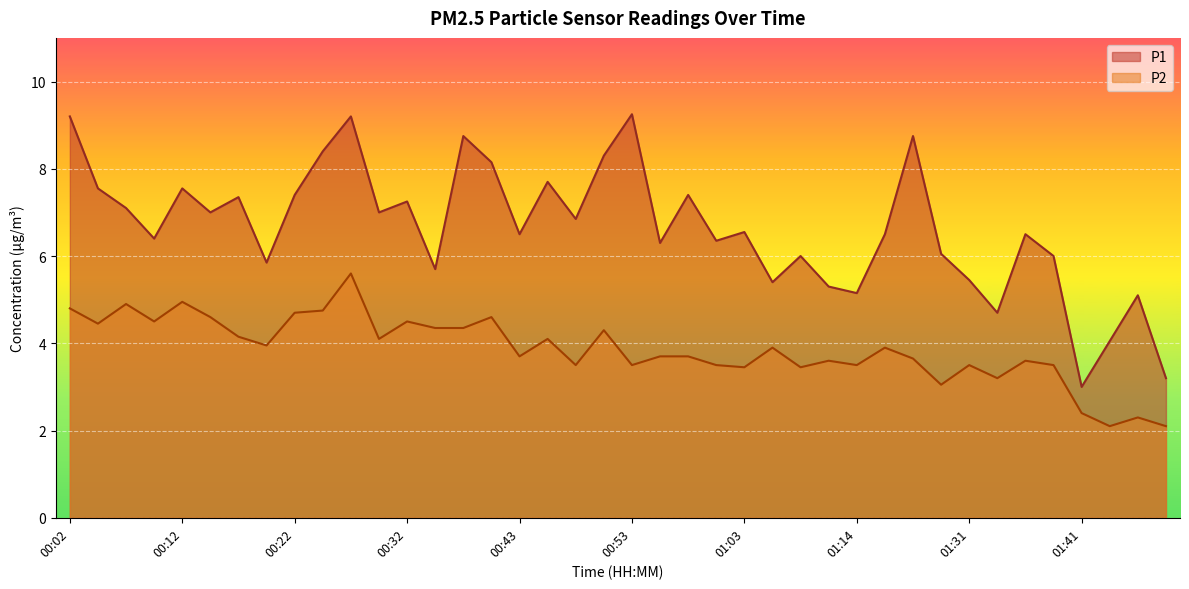

At which category does the chart reach its minimum across all series?

01:44